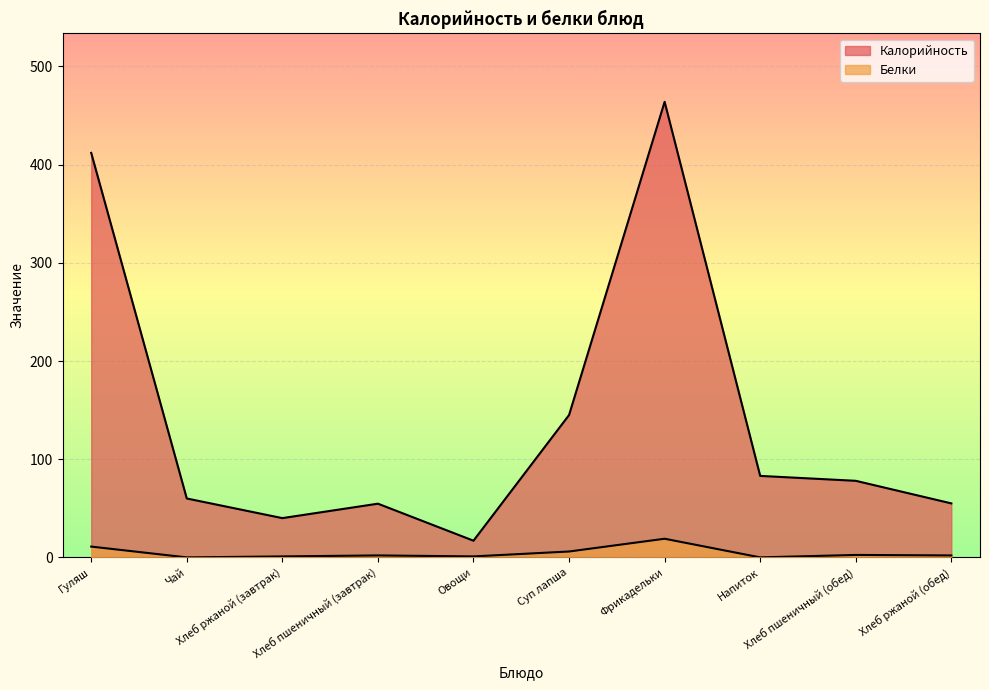

What is the value of the Калорийность point at the 8th from the left?

83.0